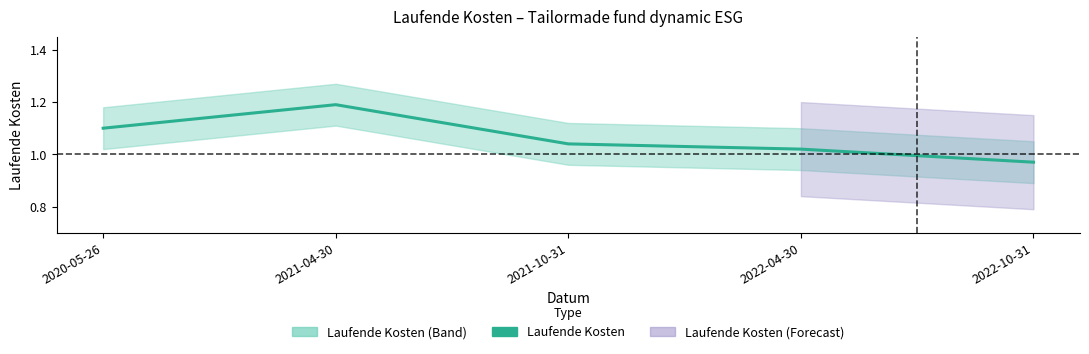

Which category has the highest value across all series?

2021-04-30